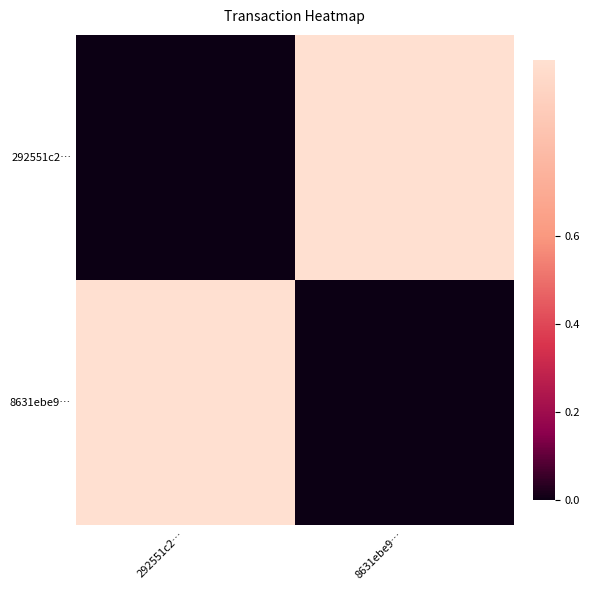

At how many categories does at least one series exceed 0?

2